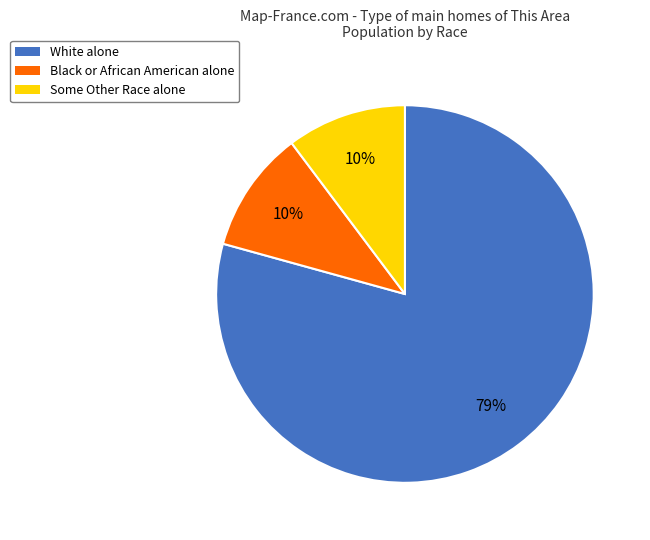

Does any single category account for the majority?

Yes